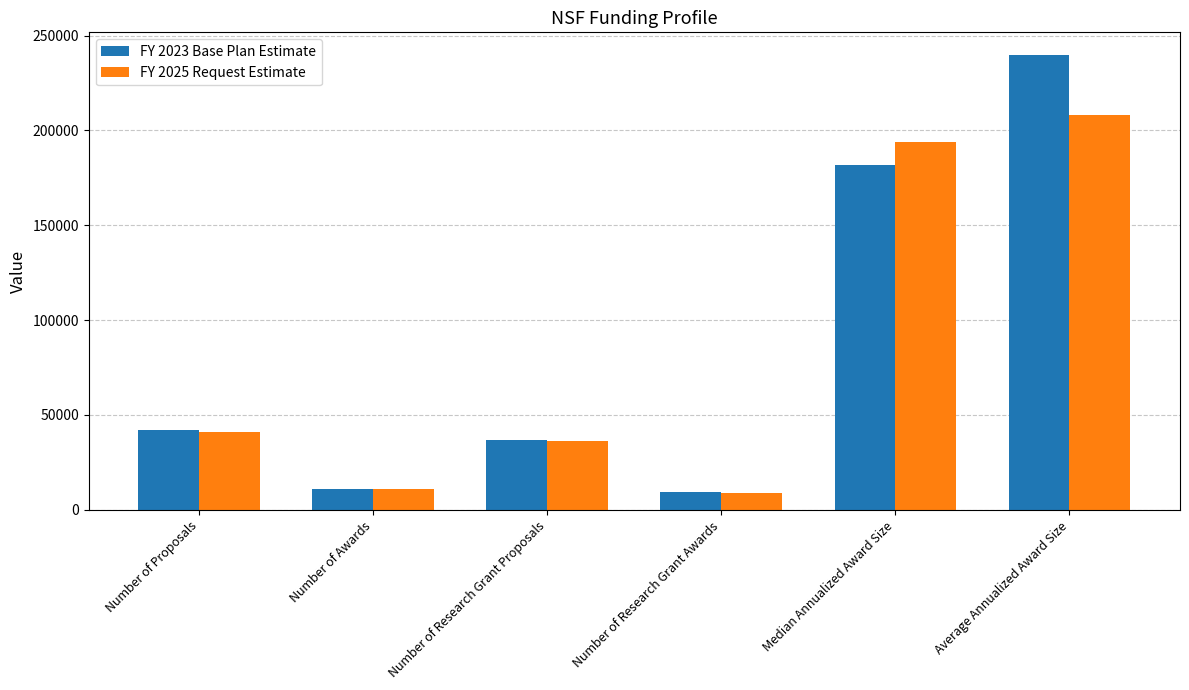

Which series has the largest range (max minus min)?

FY 2023 Base Plan Estimate